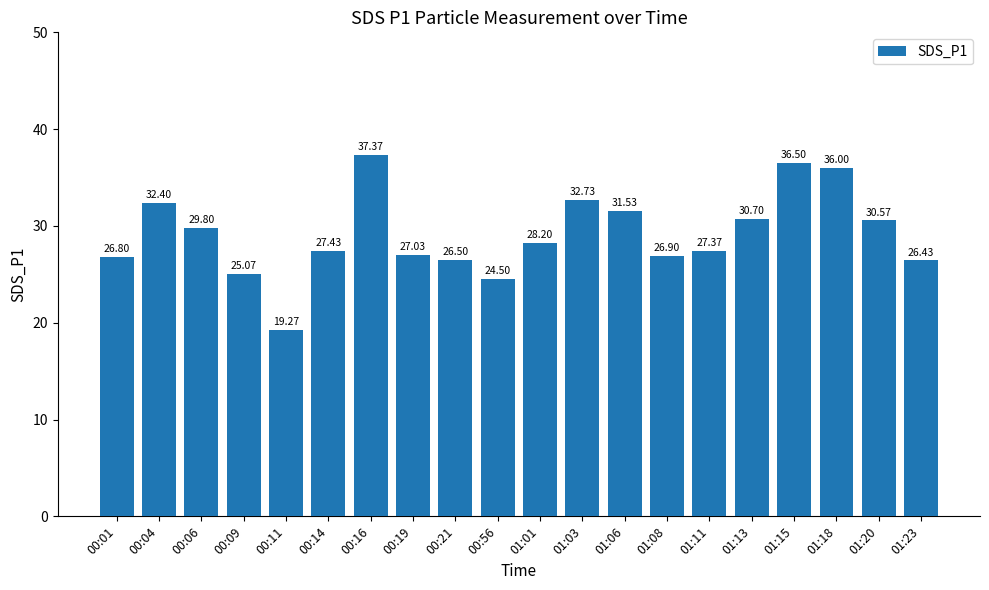

What position from the right is 01:20?

2